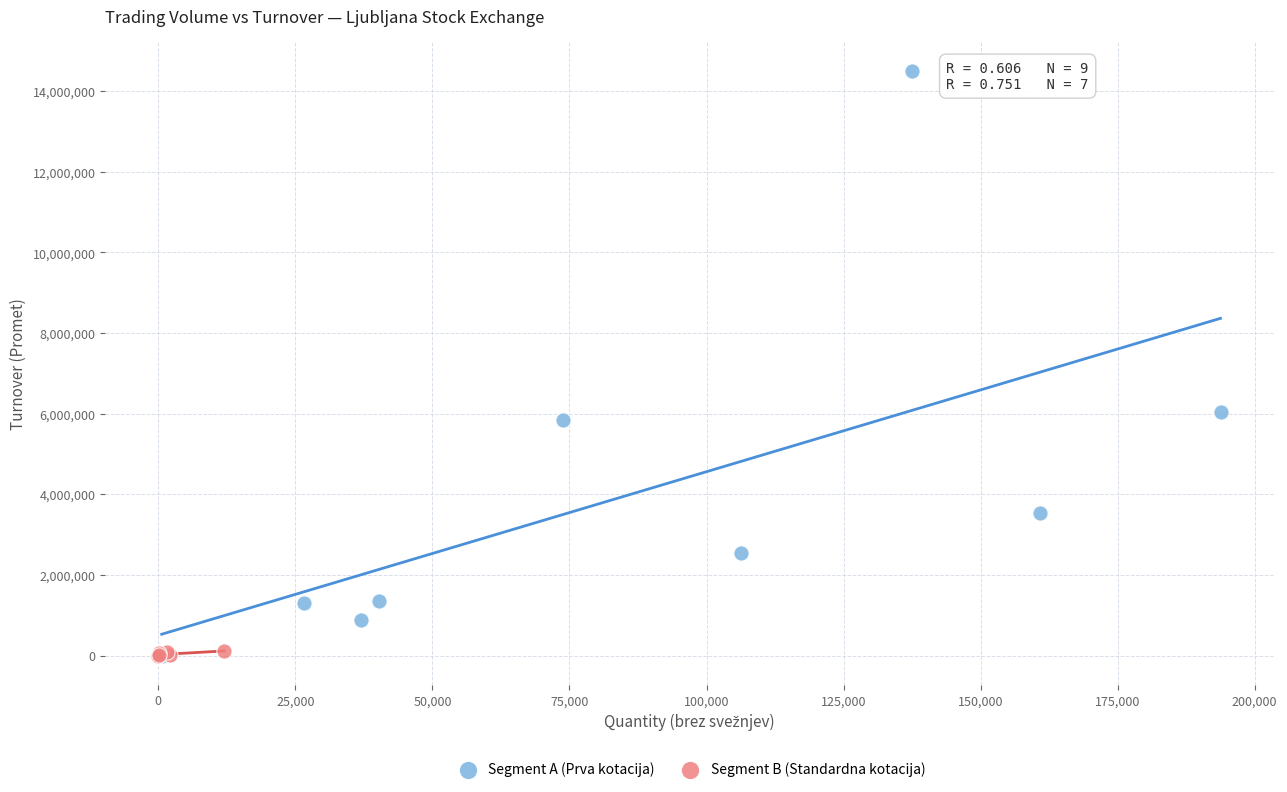

What are all the series names shown in the legend?

Segment A (Prva kotacija), Segment B (Standardna kotacija)